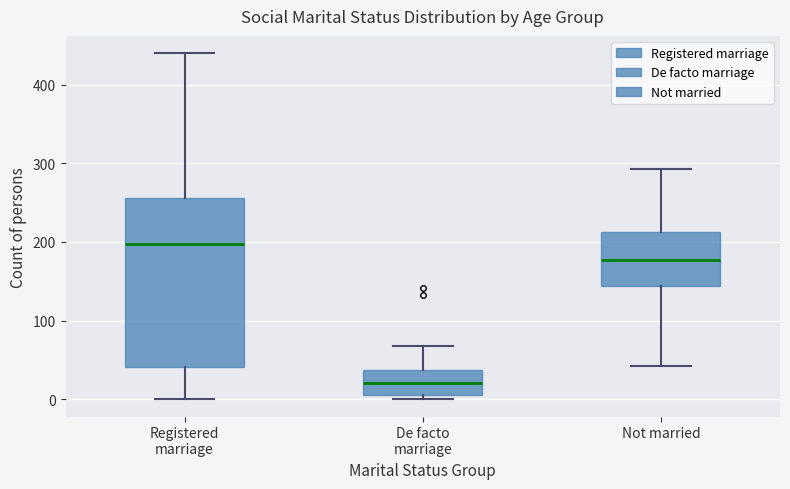

Which box is the tallest, from its lower edge to its upper edge?

Registered marriage